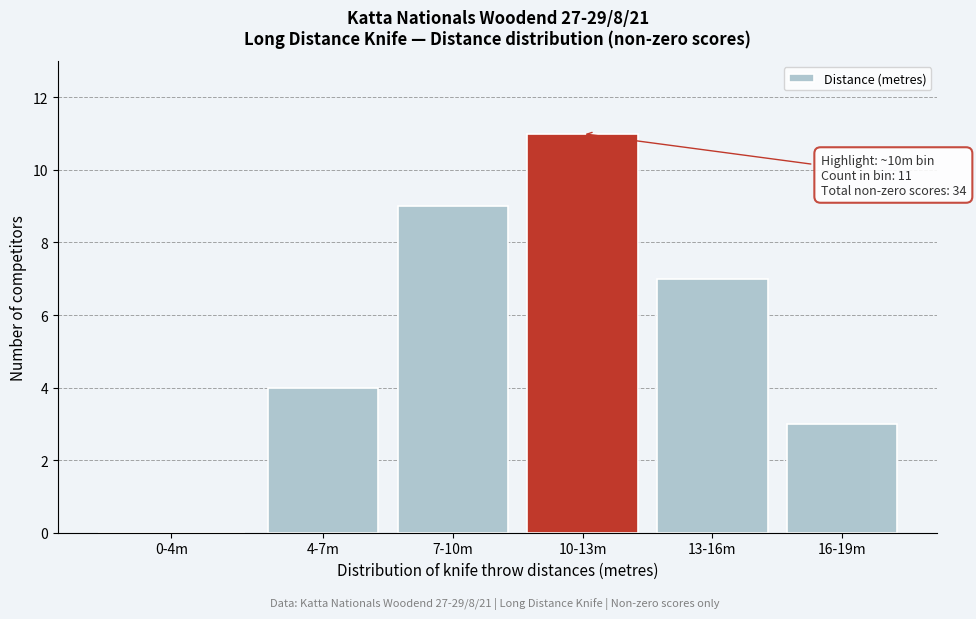

Reading left to right, transcribe all the data shown in this chart.

0-4m=0	4-7m=4	7-10m=9	10-13m=11	13-16m=7	16-19m=3